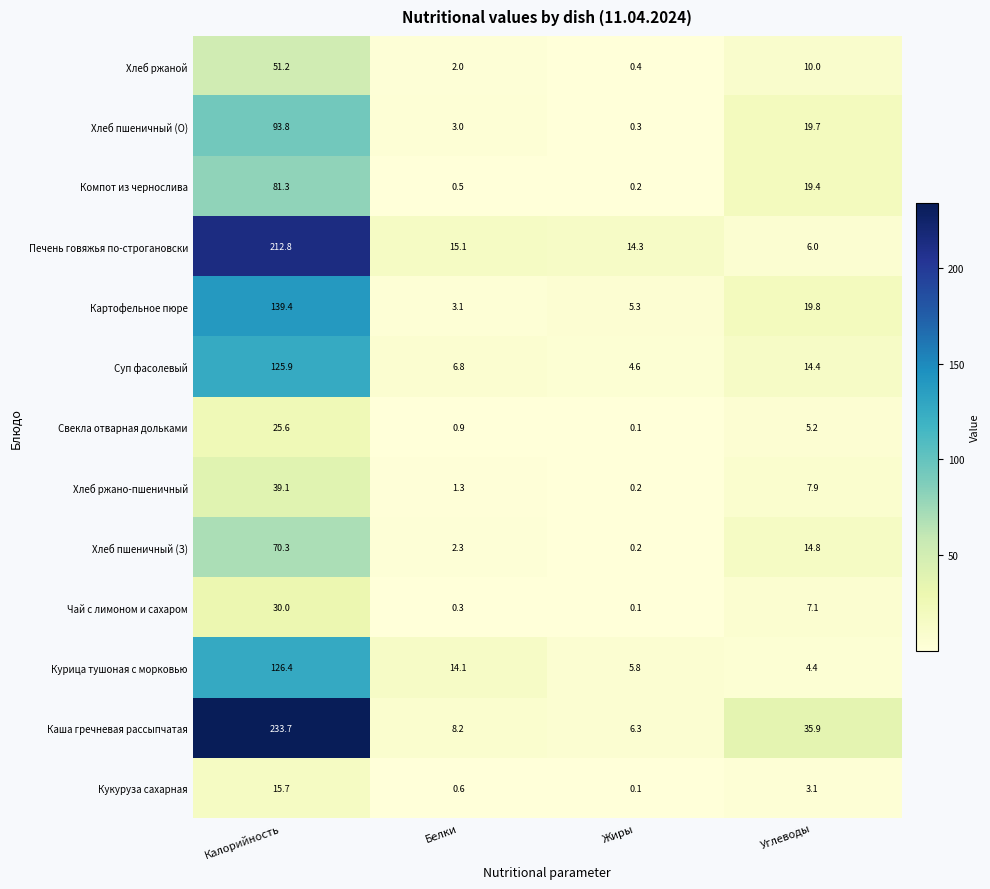

What is the spread (max minus min) of values at Жиры?

14.2